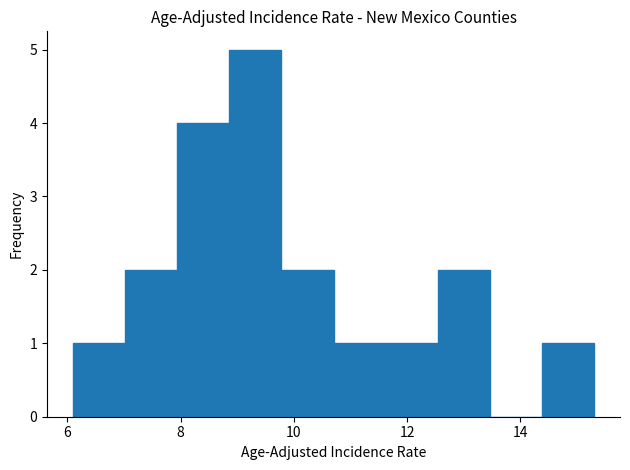

How tall is the bar that spans 7.94 to 8.86 on the x-axis? Neither the bar edges nor the heights are printed on the chart, so give them approximately, as read against the axes.

4